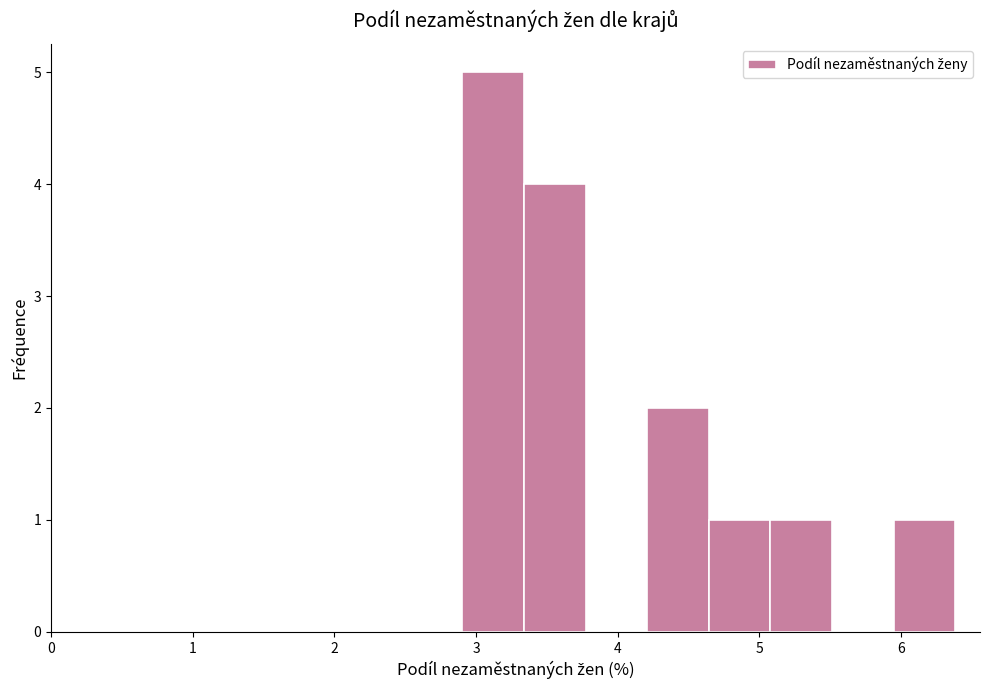

Reading left to right, transcribe this chart: for each bar, give the range it covers on the x-axis and its height. Neither the bar edges nor the heights are printed on the chart, so give them approximately, as read against the axes.

2.9 to 3.3: 5
3.3 to 3.8: 4
3.8 to 4.2: 0
4.2 to 4.6: 2
4.6 to 5.1: 1
5.1 to 5.5: 1
5.5 to 5.9: 0
5.9 to 6.4: 1